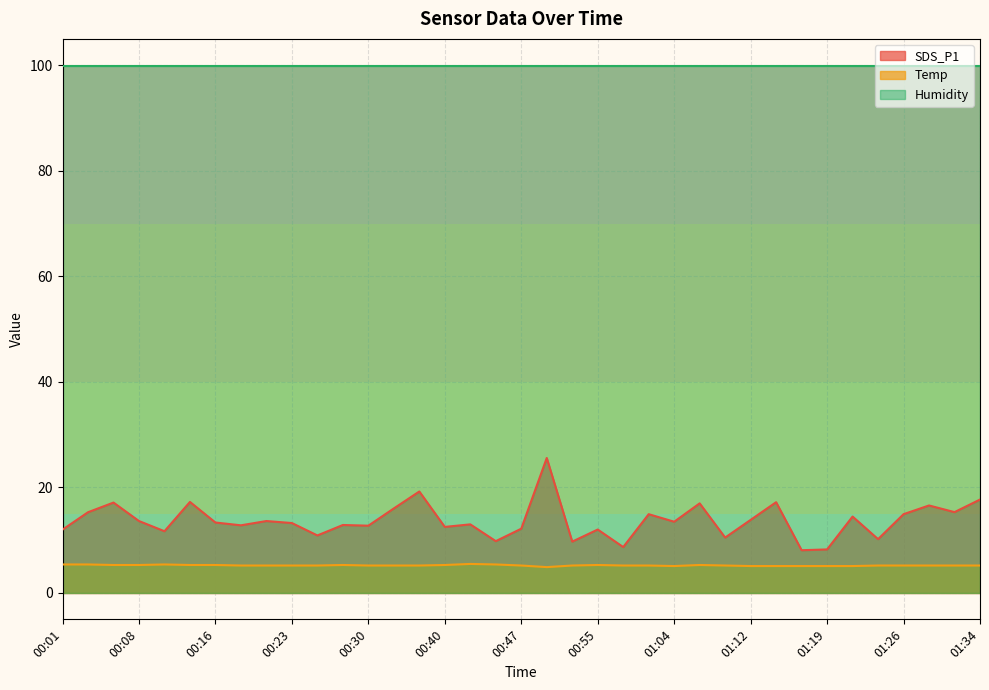

Does the chart display data point markers on the line(s)?

No